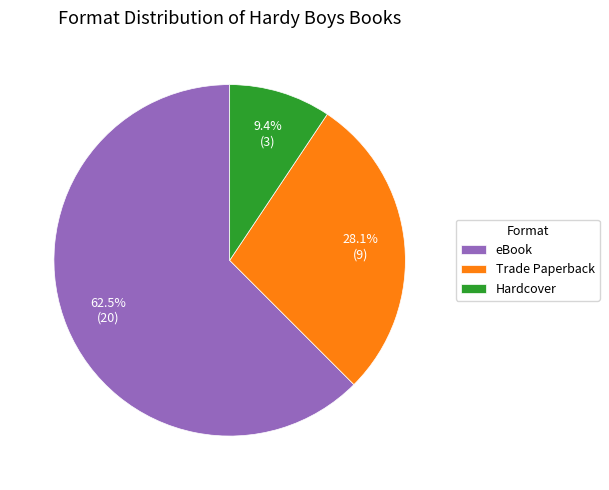

Is the sum of Hardcover and Trade Paperback greater than half?

No